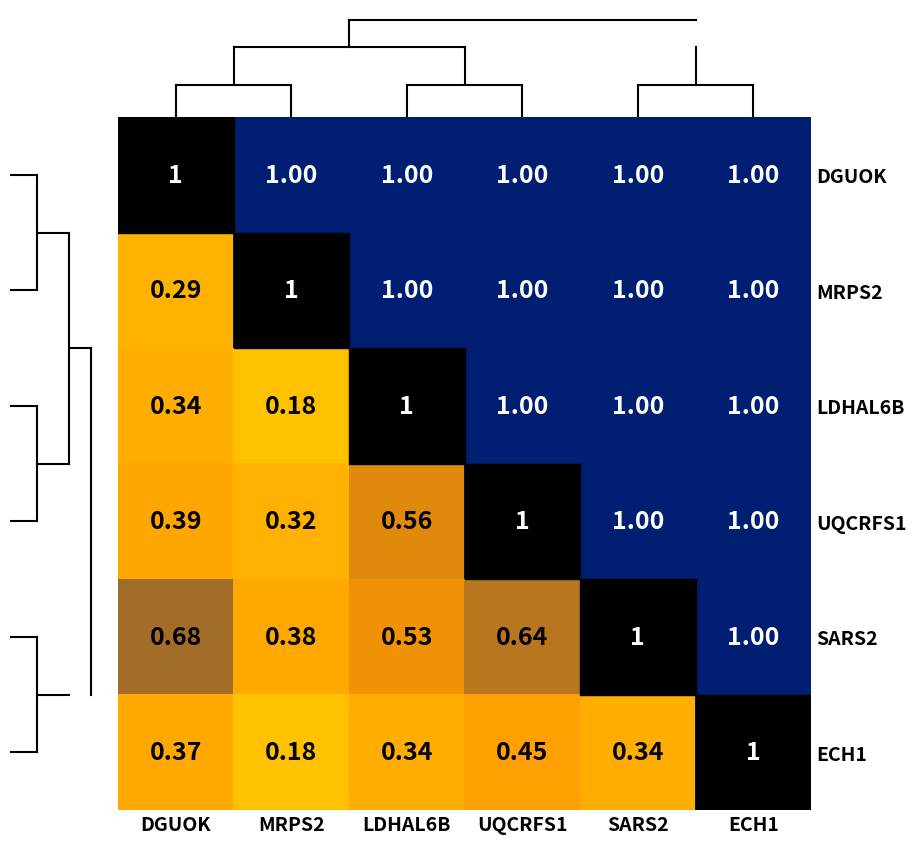

At which category is the sum across all series the highest?

ECH1